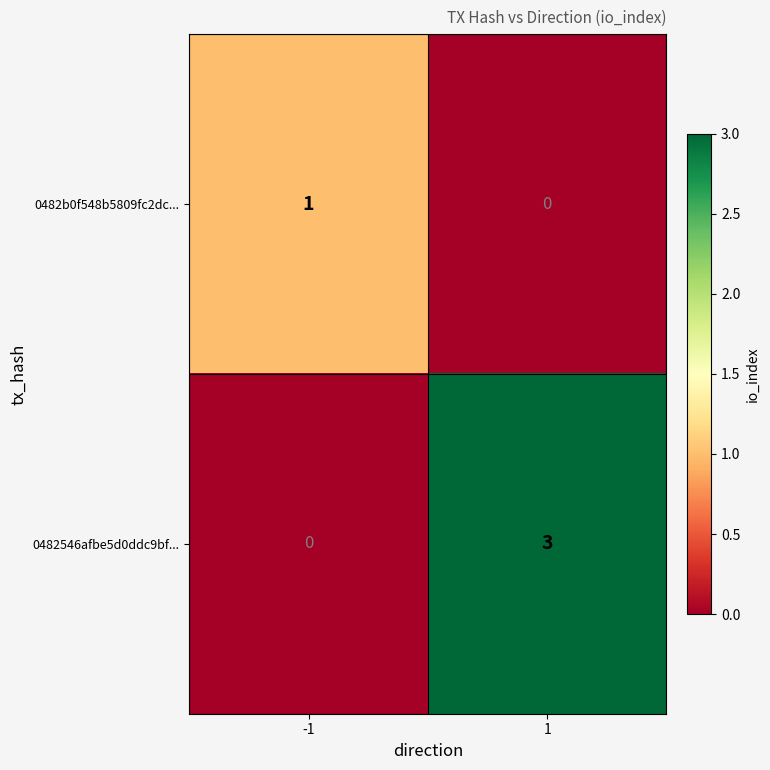

What is the maximum value for 0482546afbe5d0ddc9bf...?

3